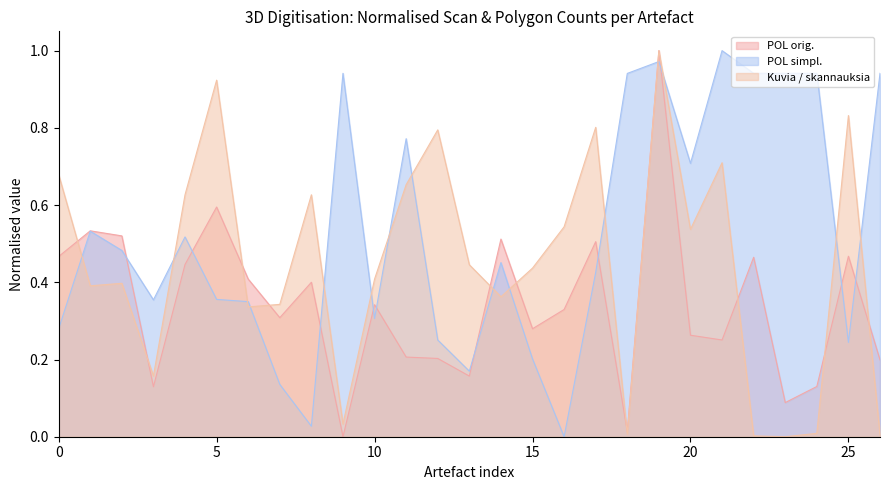

Which series ends up on top after the final intersection of POL orig. and Kuvia / skannauksia?

POL orig.